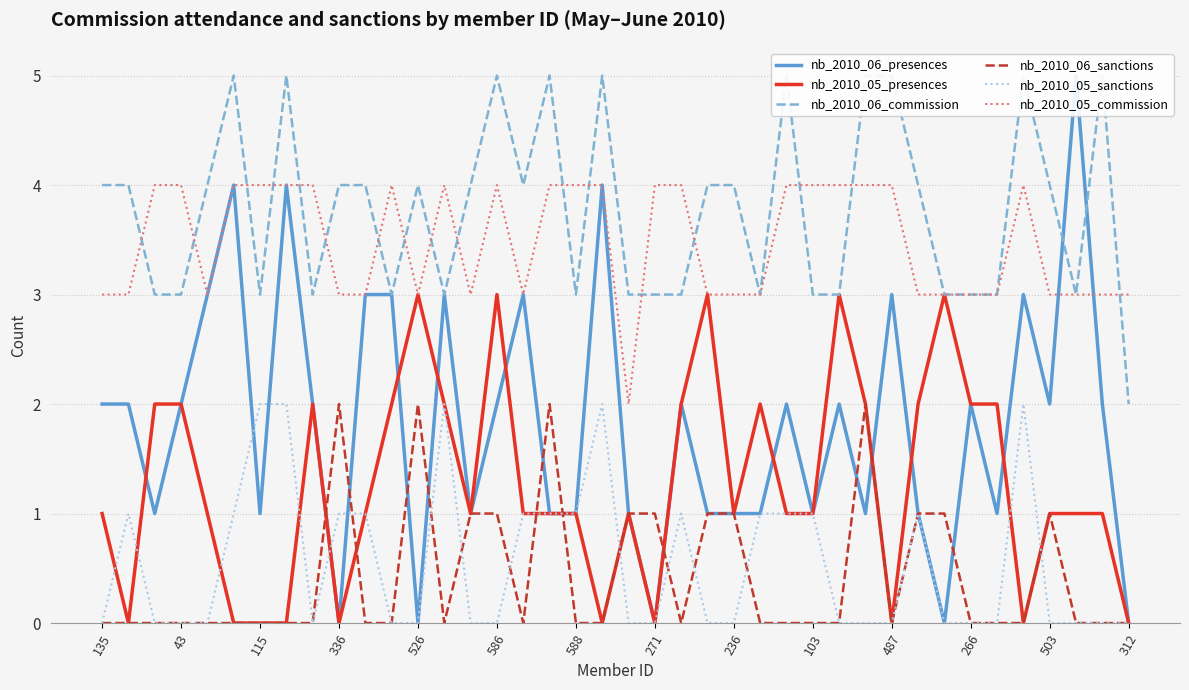

How many lines are shown in the chart?

6